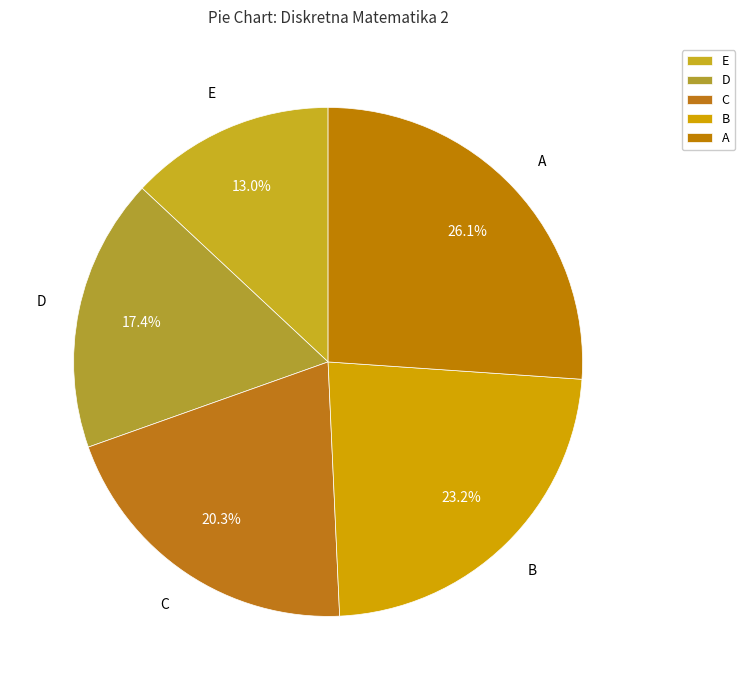

How many segments does this pie chart have?

5